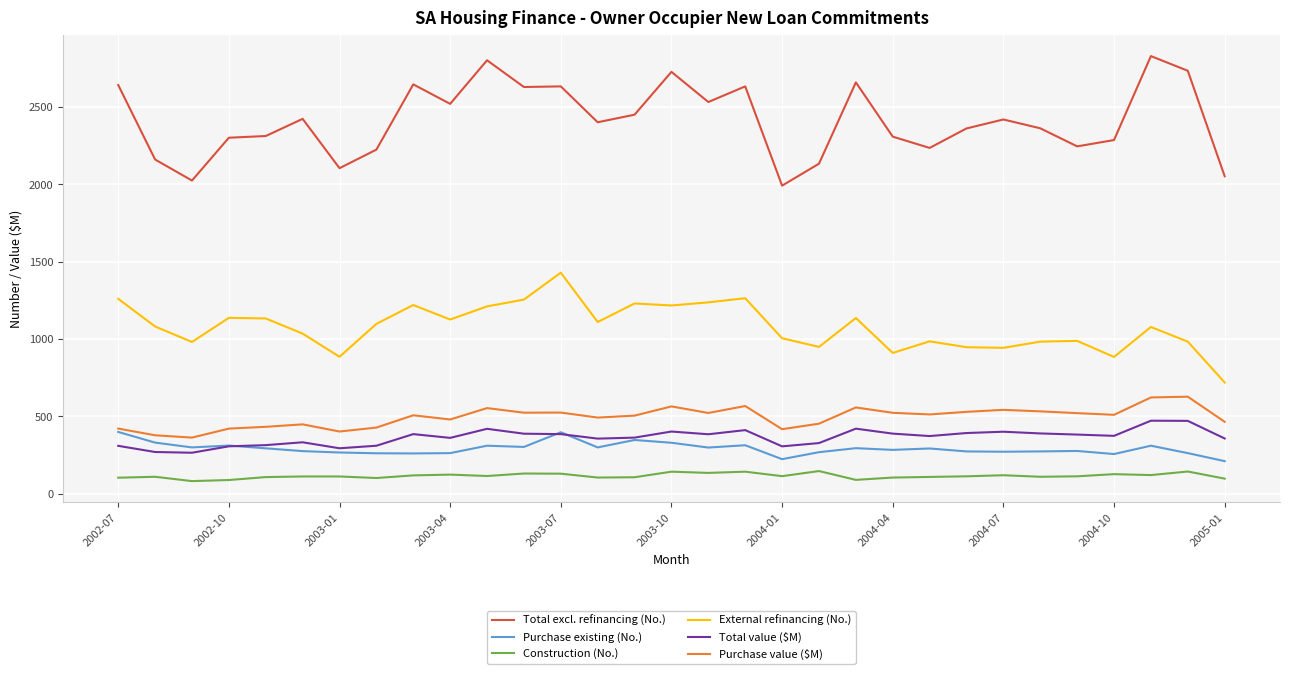

What is the maximum value for Purchase value ($M)?

627.0